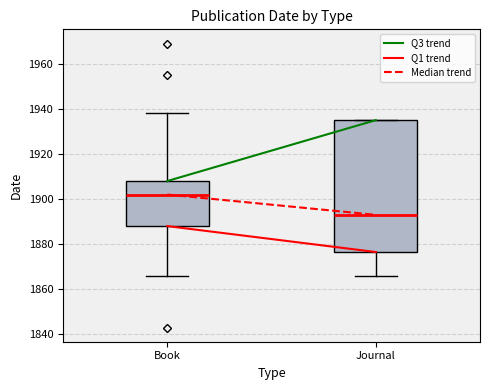

Reading left to right, transcribe this box plot: for each box, give where its median line is, the range the box spans, and where its two whiskers end, as read against the y-axis. The values are not printed on the chart, so give them approximately, as read against the axis.

Book: median 1902, box 1888 to 1908, whiskers 1866 to 1938
Journal: median 1894, box 1876 to 1936, whiskers 1866 to 1936